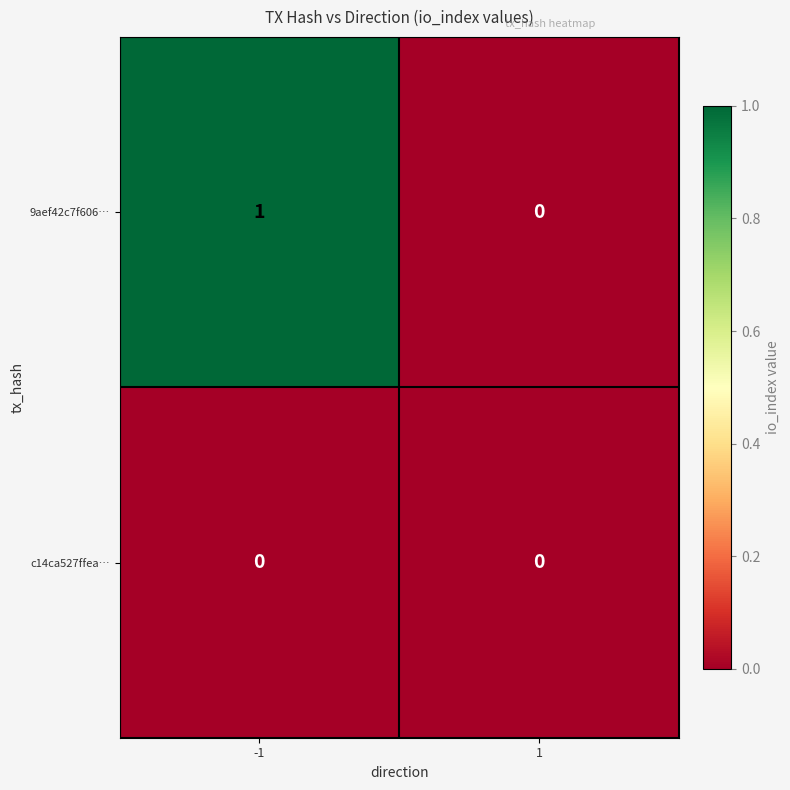

Is it true that c14ca527ffea… equals 0 at -1?

True